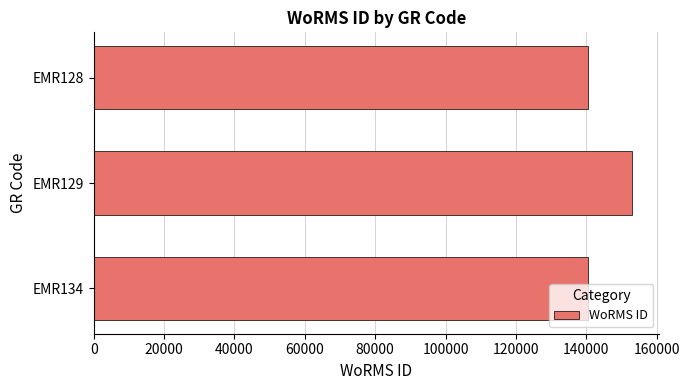

Where is the data nearest to the value 146854?

EMR134